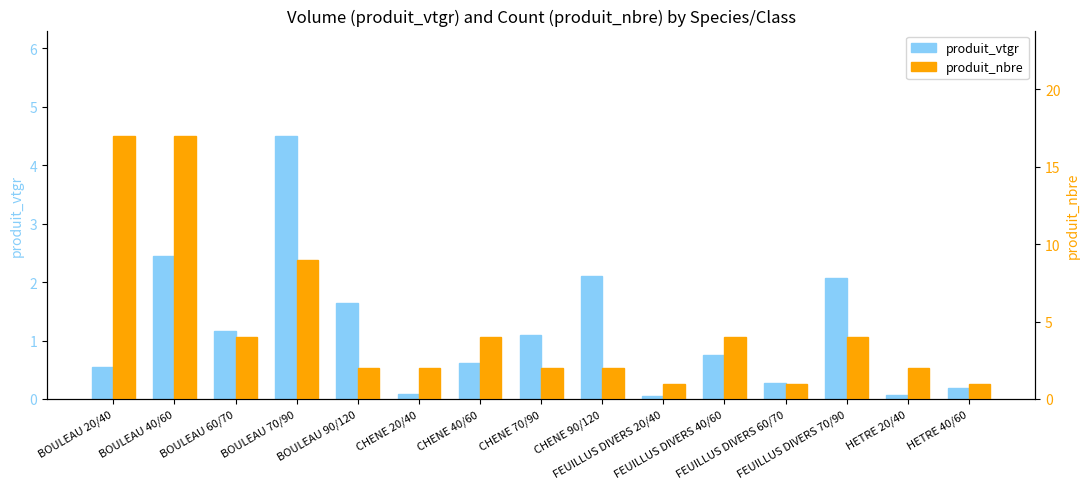

Which category has the lowest value in the produit_nbre series?

FEUILLUS DIVERS 20/40